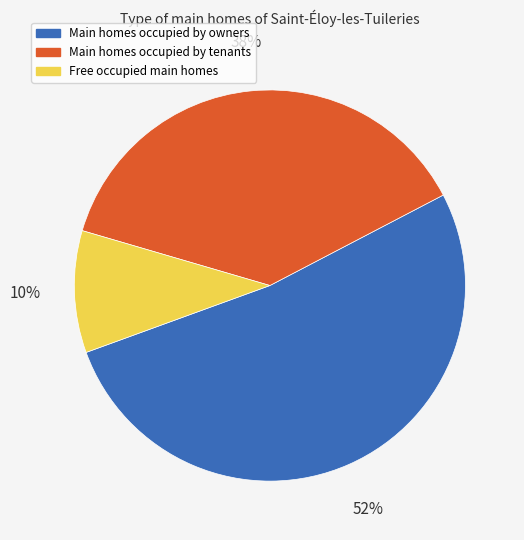

How many segments does this pie chart have?

3